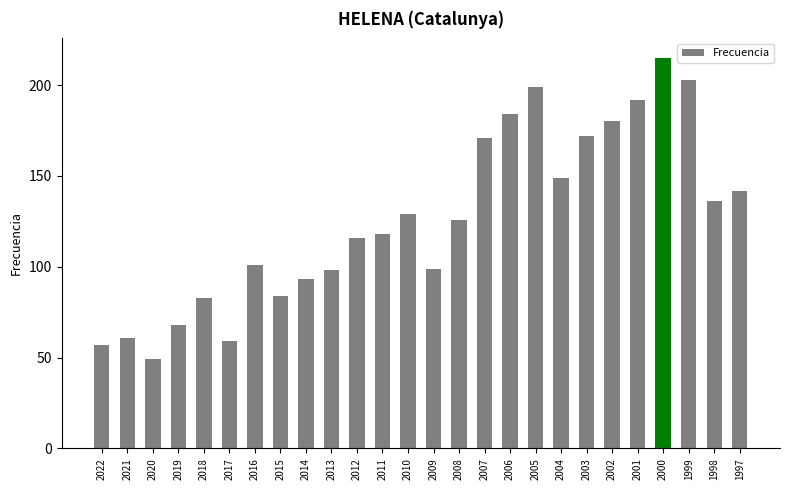

What is the value of the 20th bar from the left?

172